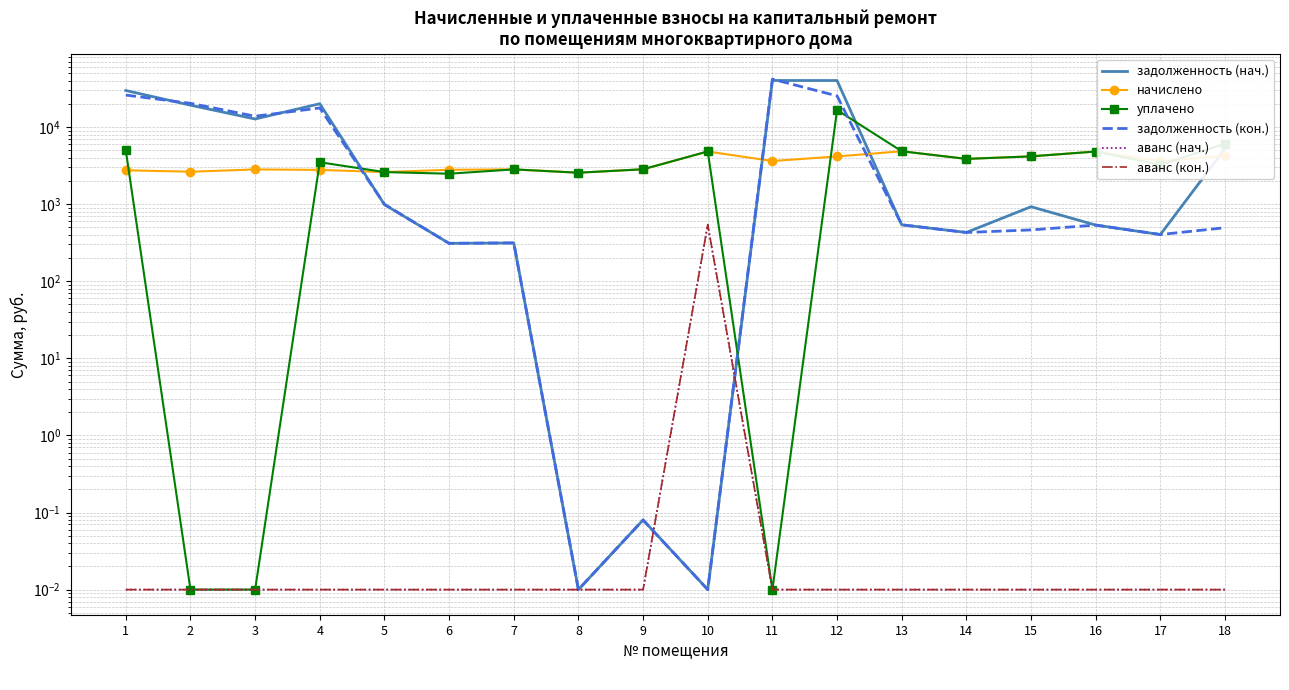

At 16, list the series in order from largest to smallest.

начислено, уплачено, задолженность (нач.), задолженность (кон.), аванс (нач.), аванс (кон.)